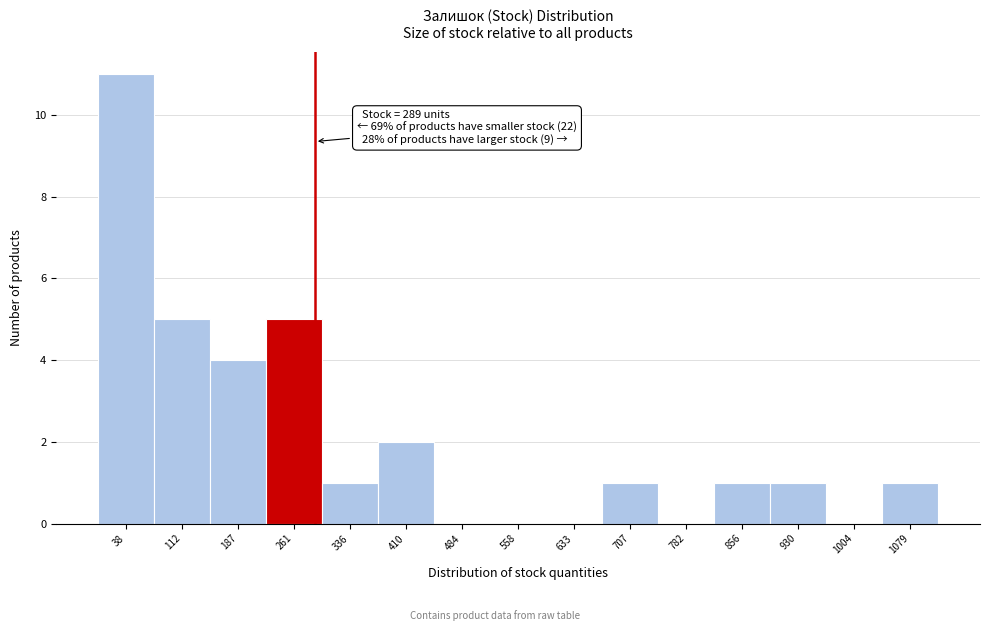

Over which range of the x-axis is the bar tallest?

0 to 80